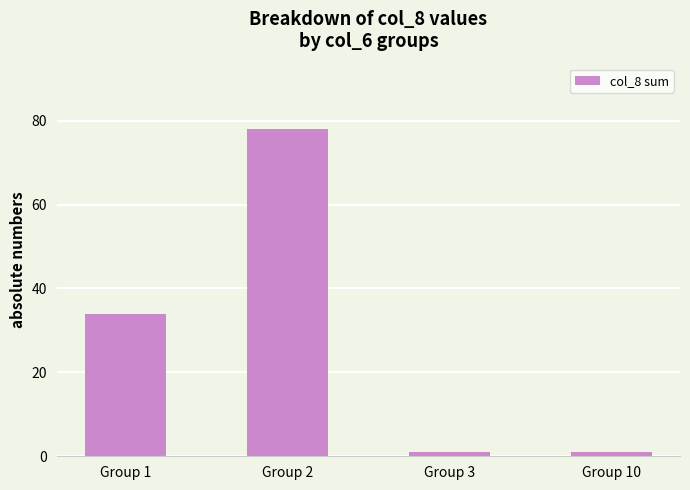

What is the greatest value displayed?

78